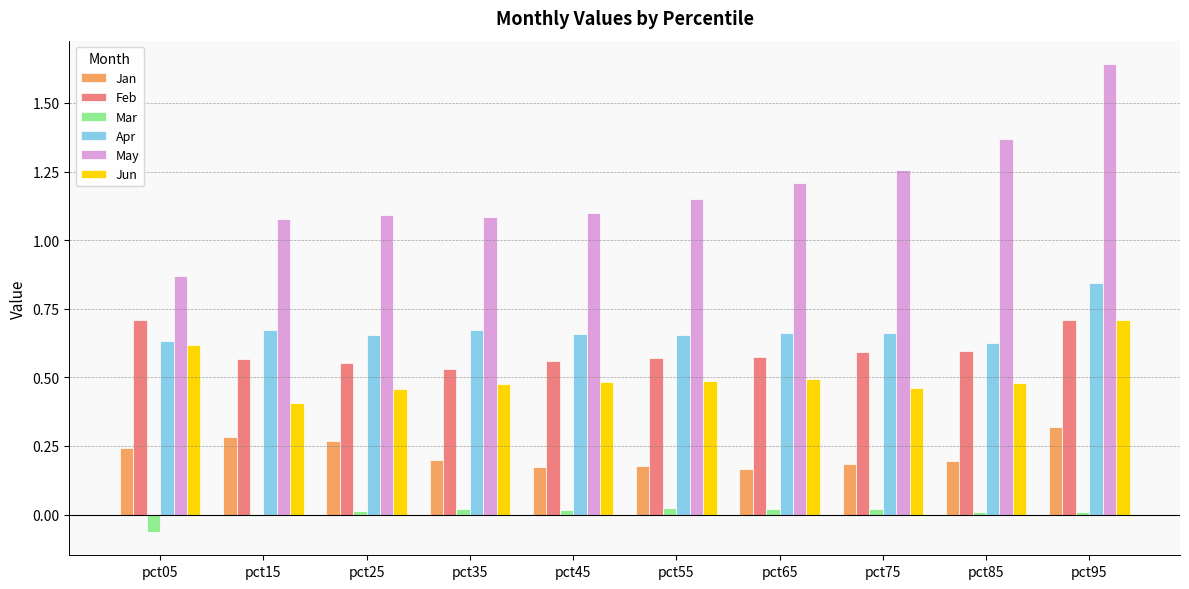

Count the Apr values in the range 0 to 1.

10